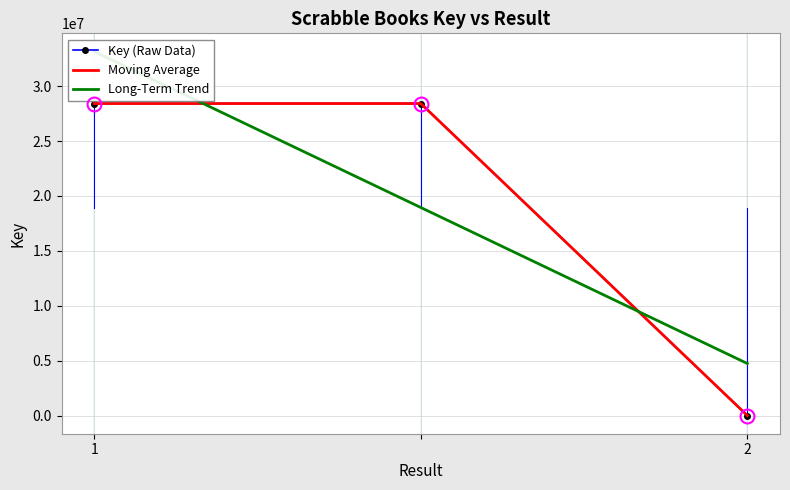

At which category does the chart reach its minimum across all series?

2